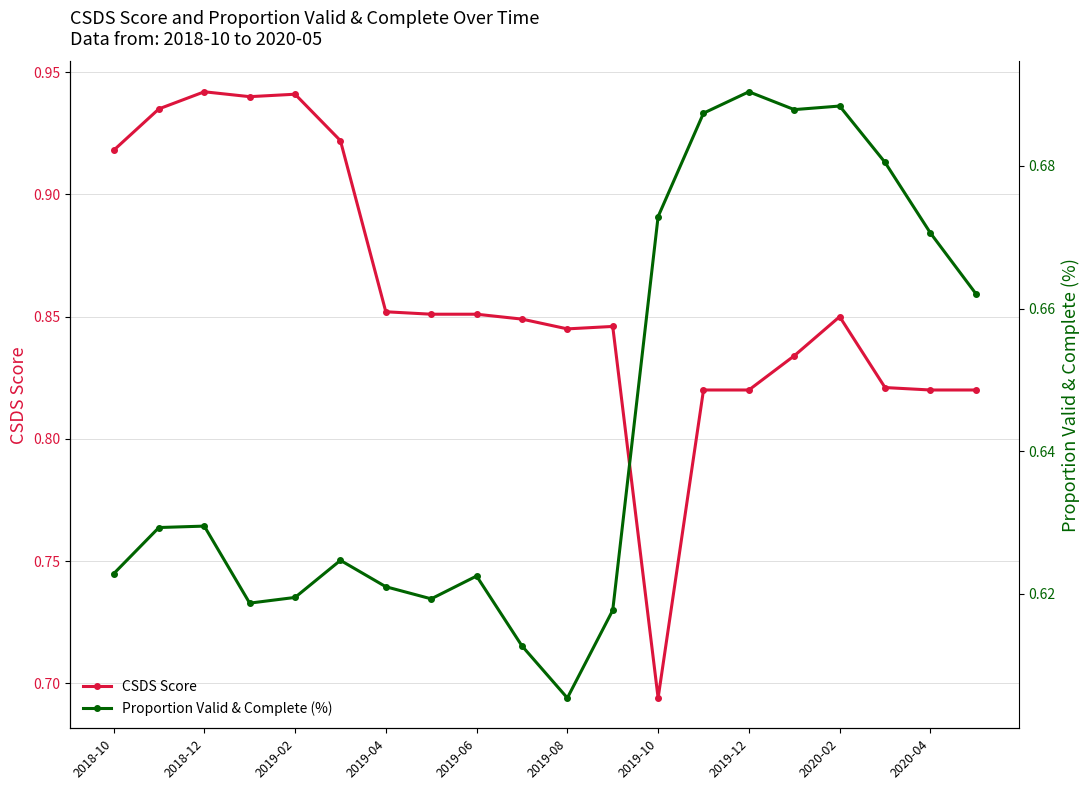

How many CSDS Score values are between 0 and 1?

20